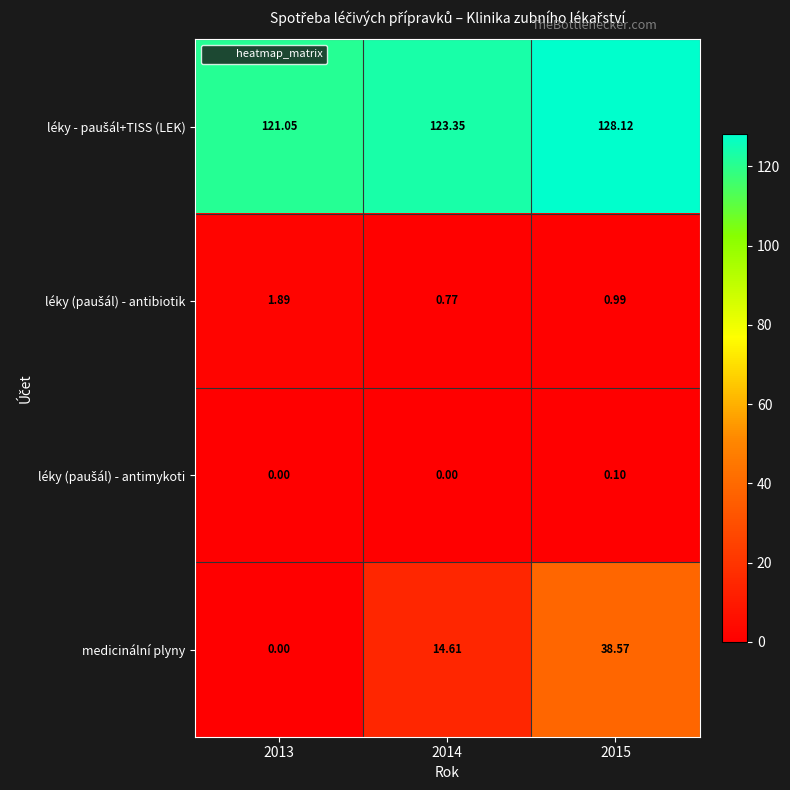

What is the total value across all series at 2014?

138.7